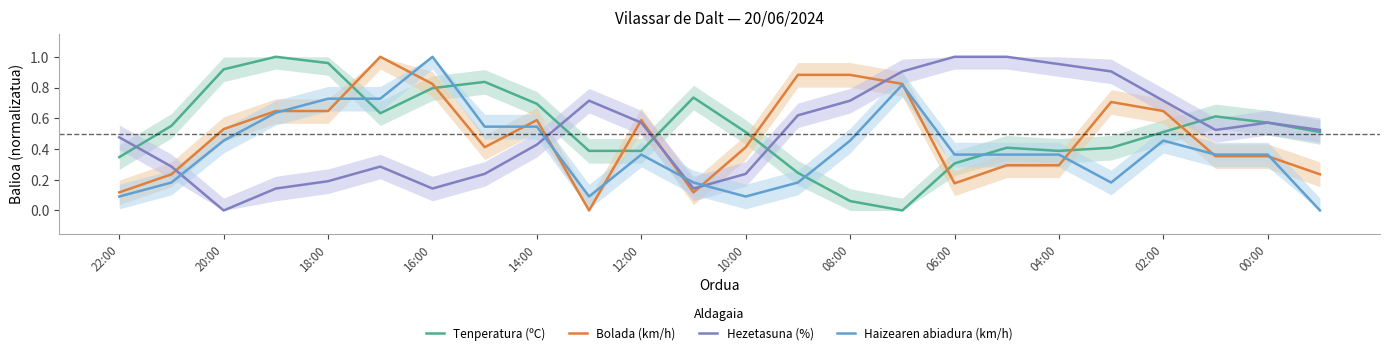

True or false: Bolada (km/h) has a value of 0.3 at 04:00.

True